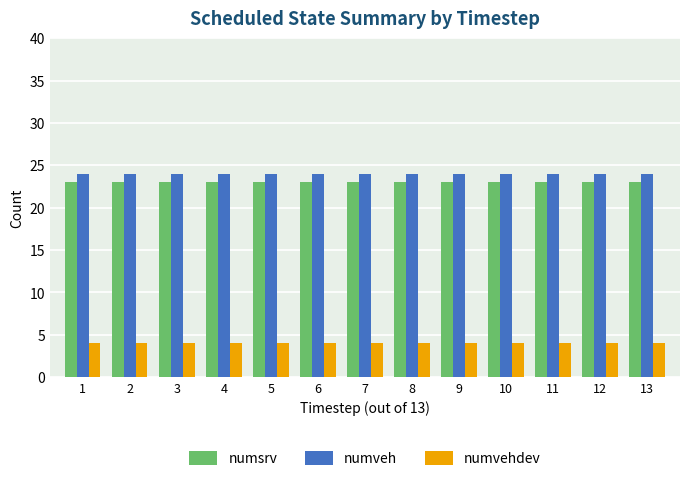

Is it true that numveh equals 38 at 9?

False